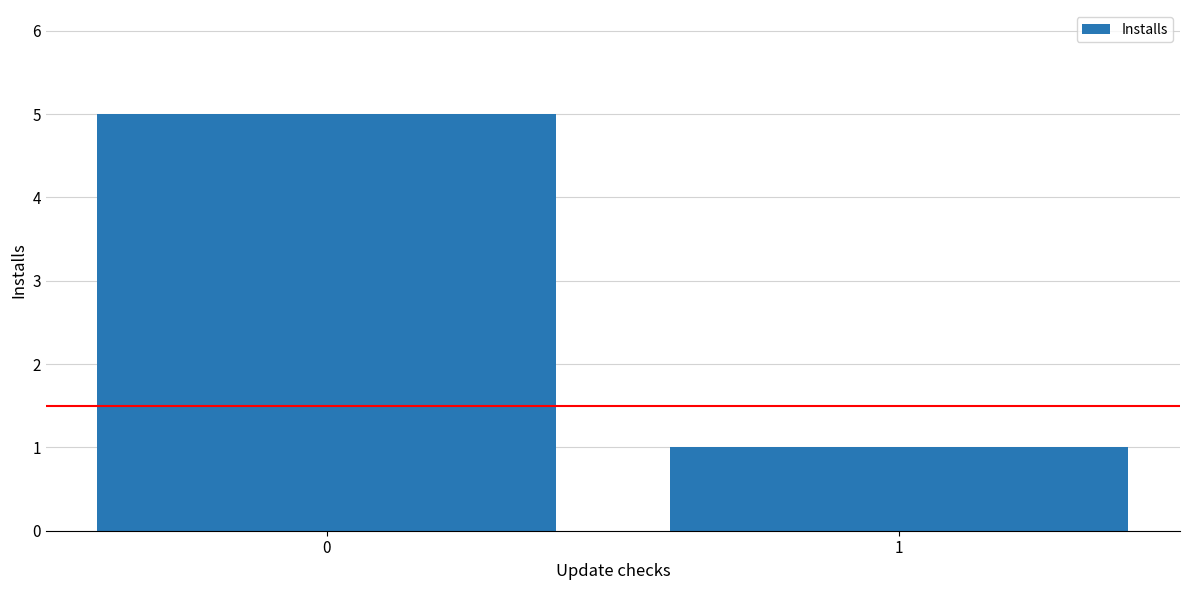

What is the ratio of the value at 1 to the value at 0?

0.2